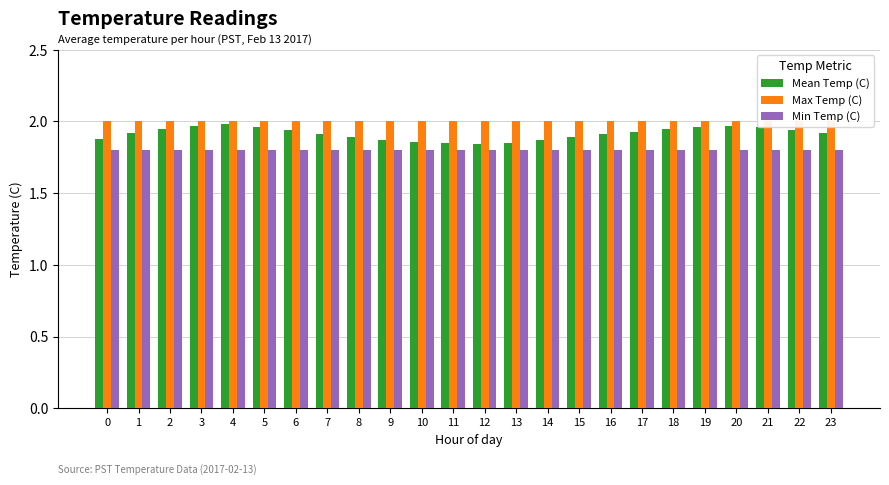

Between 14 and 8, which is larger?

8